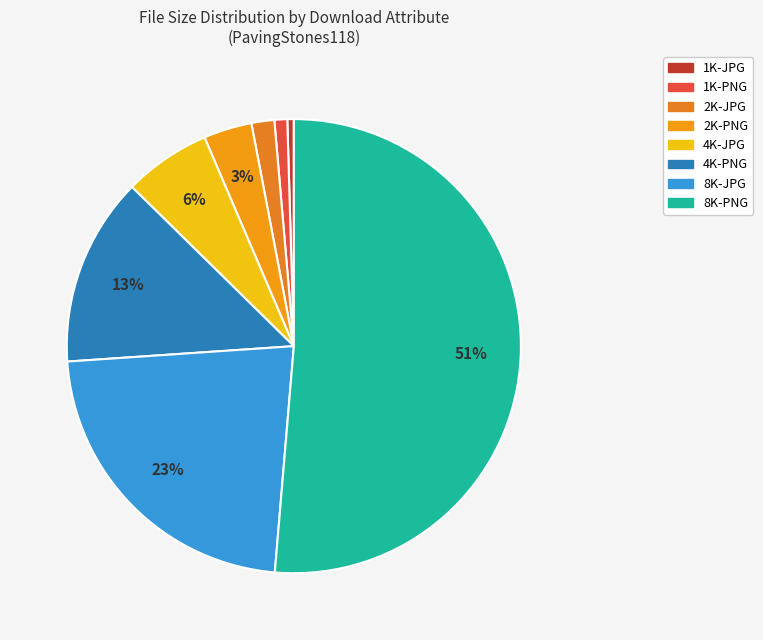

Which category has the smallest portion of the pie?

1K-JPG